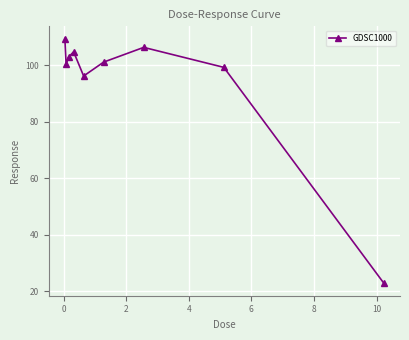

Count the number of categories in the chart.

9